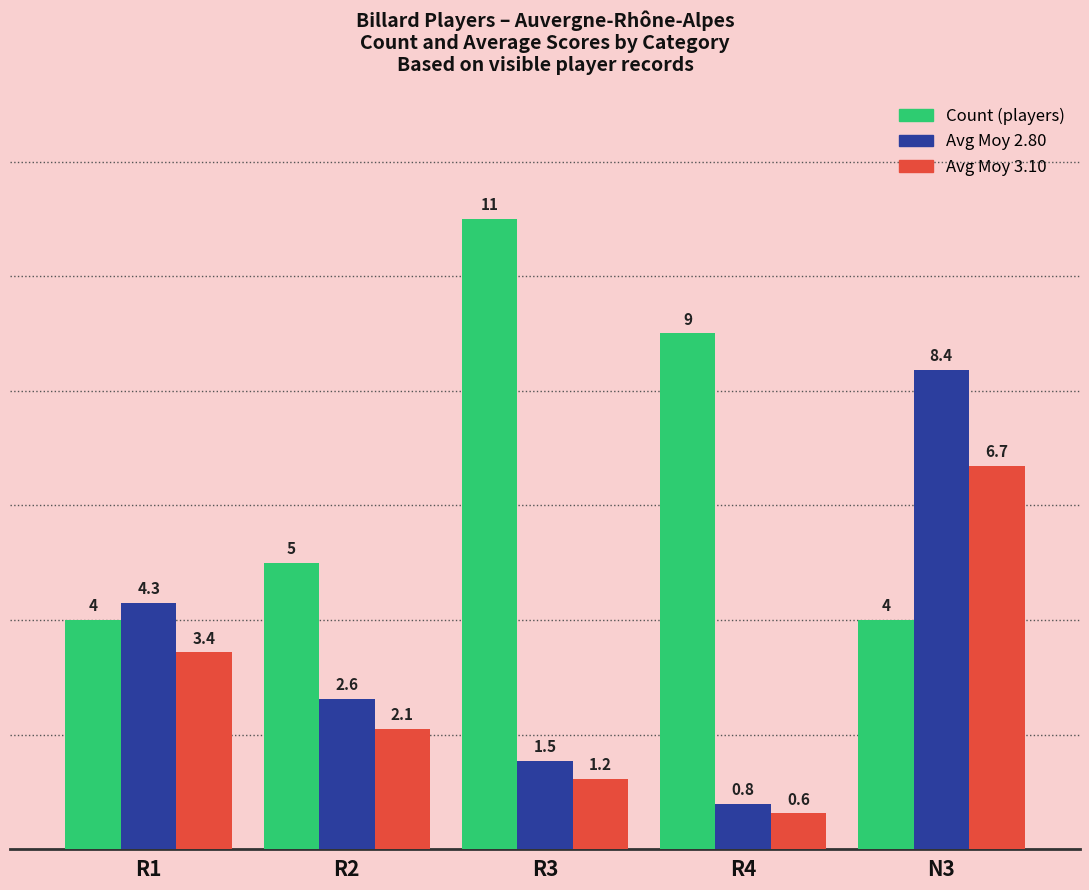

Count the number of categories in the chart.

5